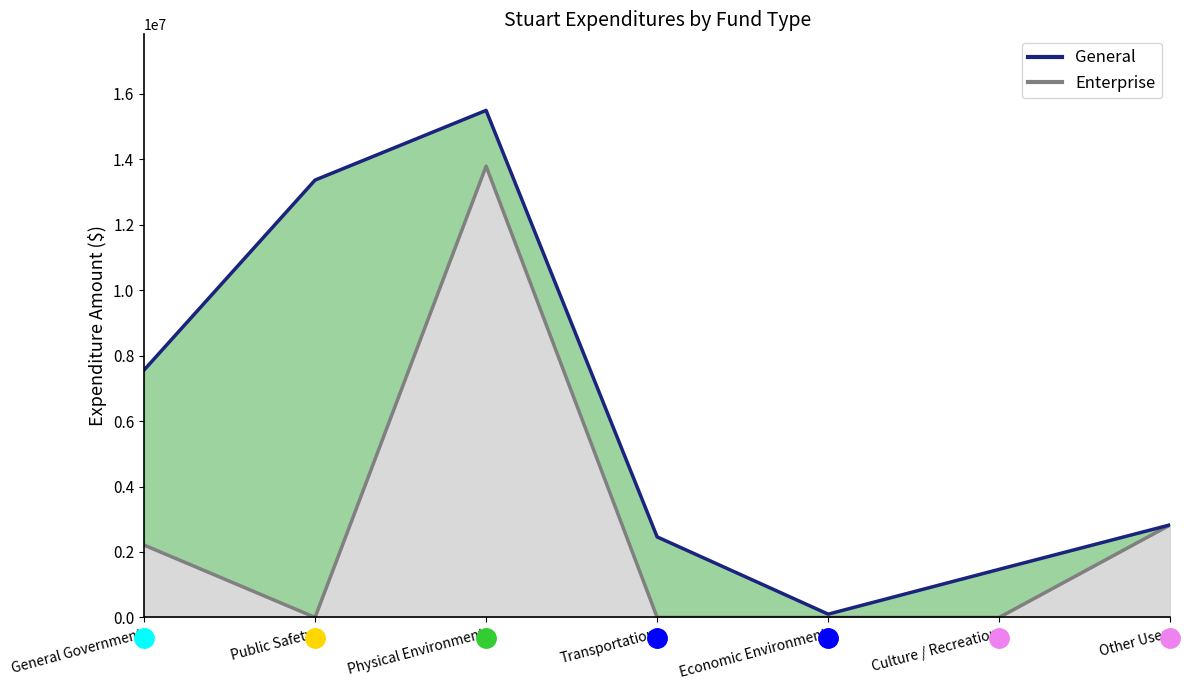

What is the ratio of the value at Economic Environment to the value at Culture / Recreation?

0.1